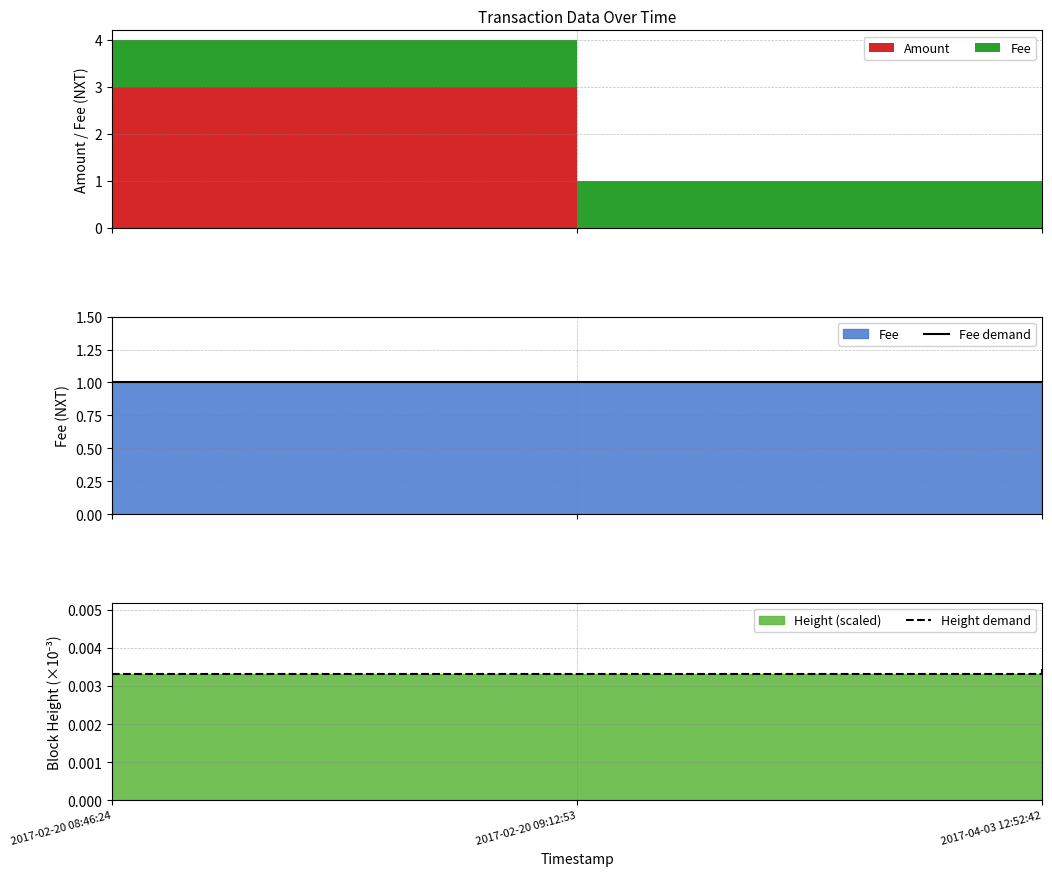

Which category has the highest value in the Height demand series?

2017-04-03 12:52:42